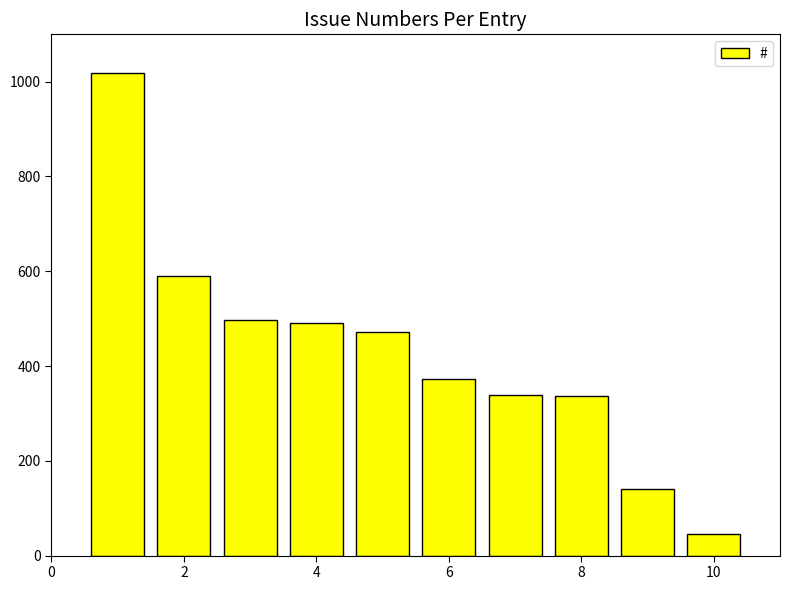

How many bars are there in total?

10